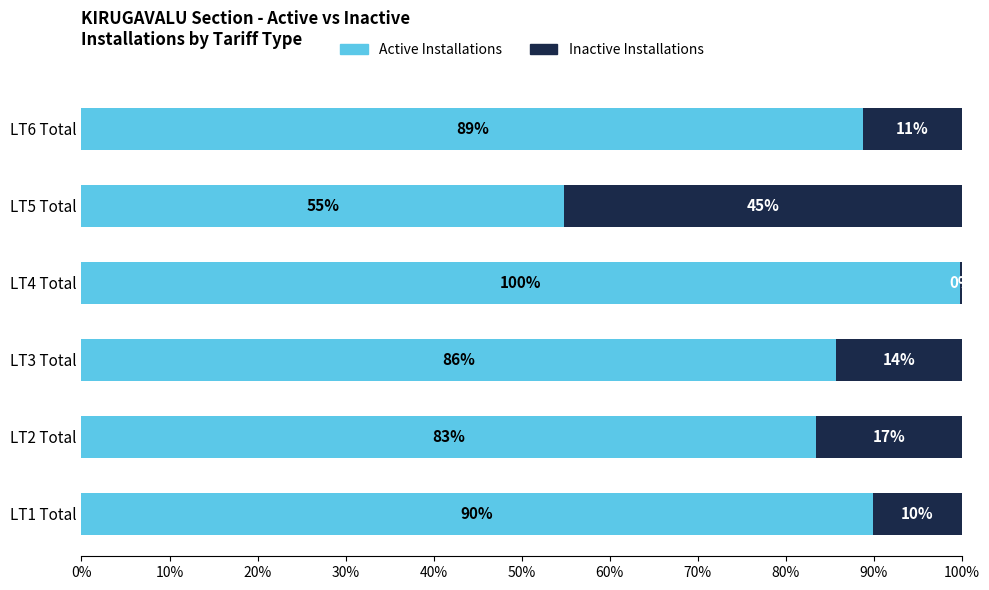

Is it true that Active Installations equals 56.0 at LT3 Total?

False